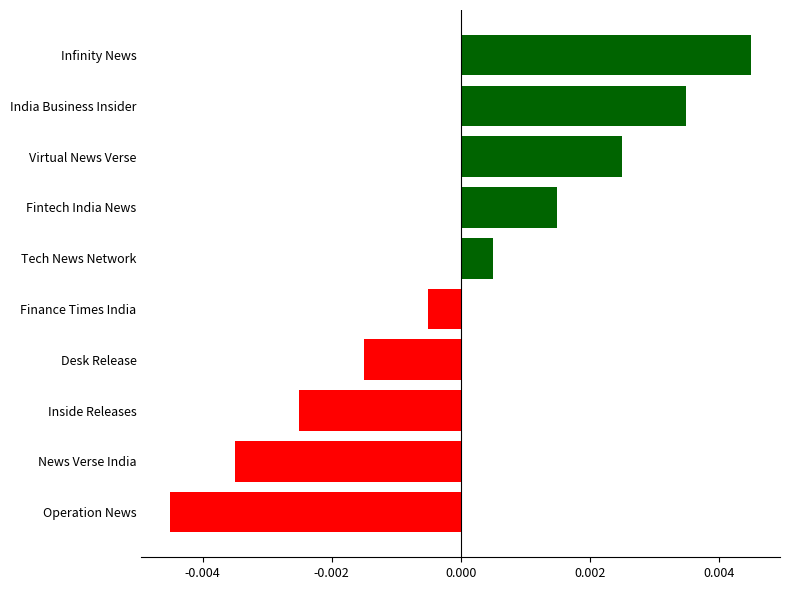

Which has a higher value, Operation News or News Verse India?

News Verse India